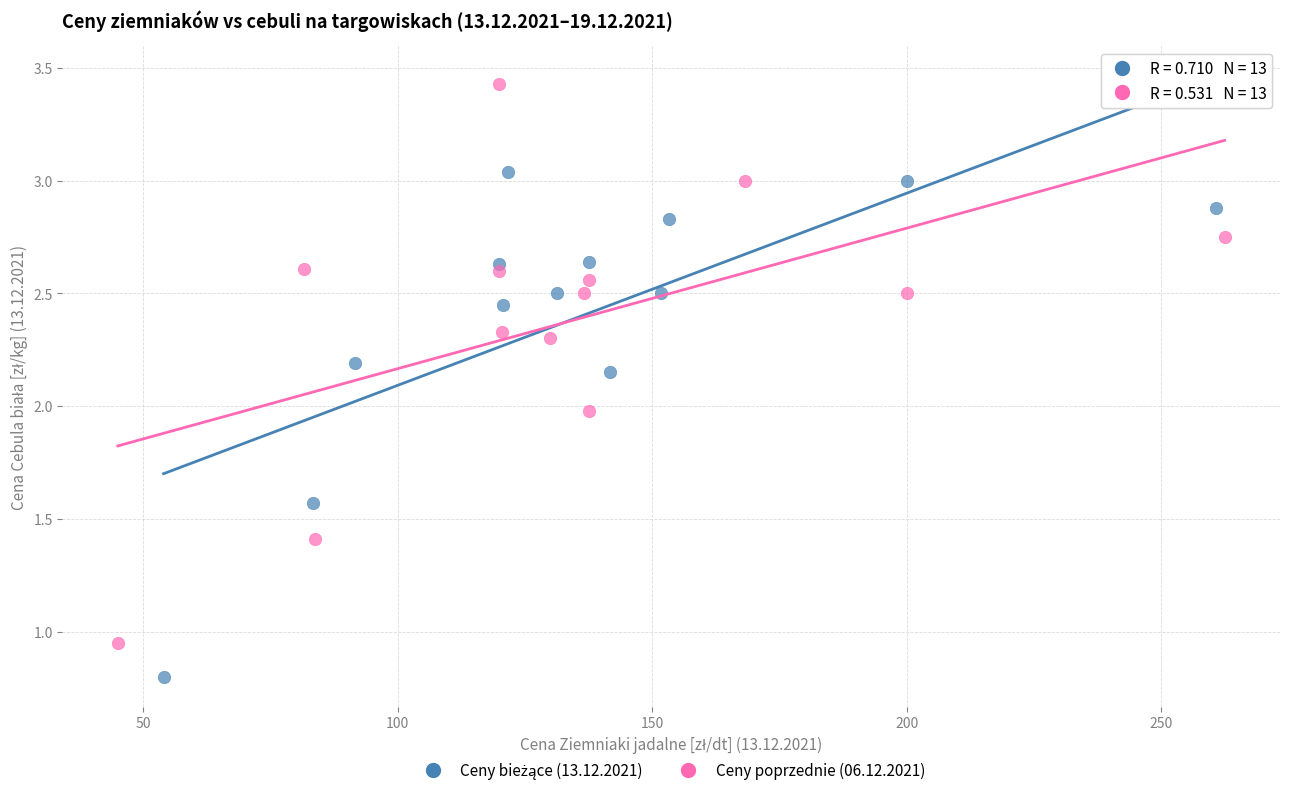

Which series contains the highest Y value?

Ceny poprzednie (06.12.2021)